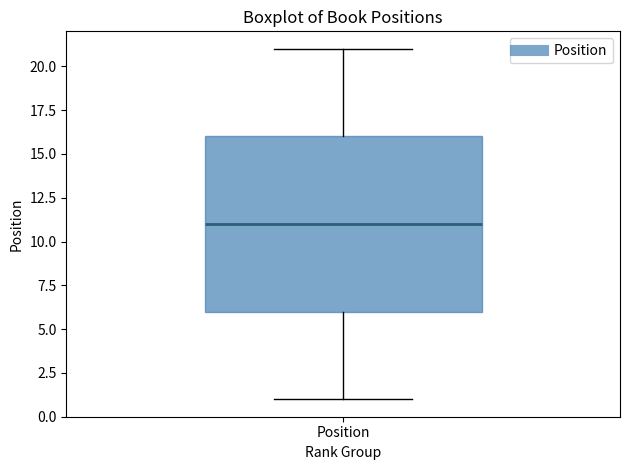

Where does the lower whisker of the box for Position end on the y-axis? The values are not printed on the chart, so give them approximately, as read against the axis.

1